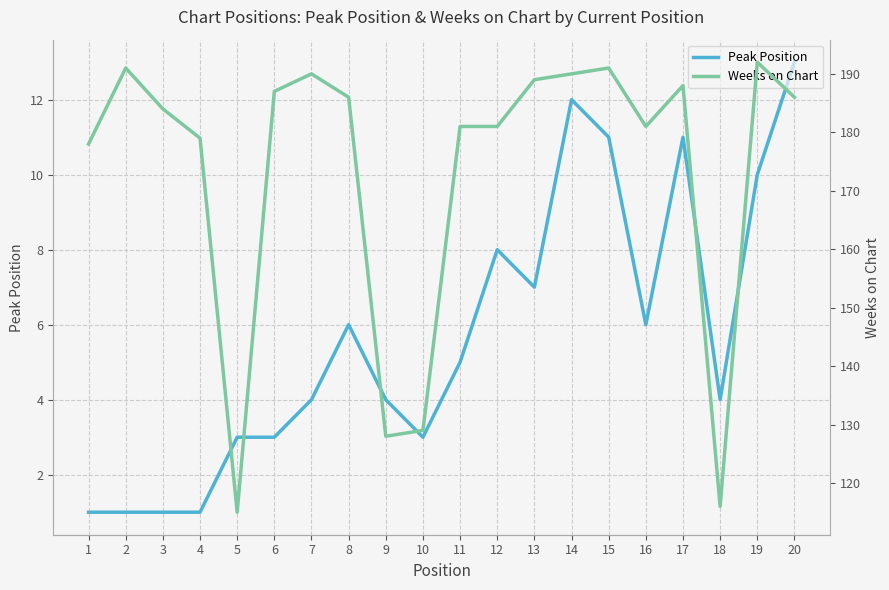

What is the maximum value for Peak Position?

13